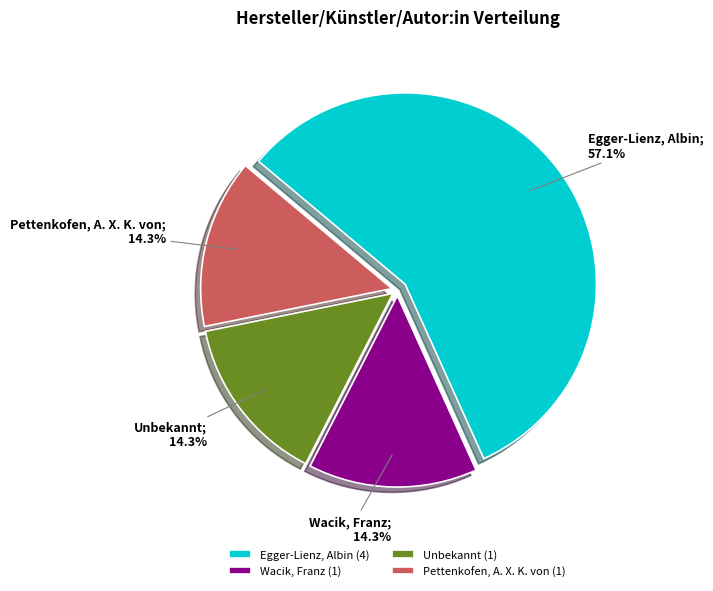

How many segments does this pie chart have?

4